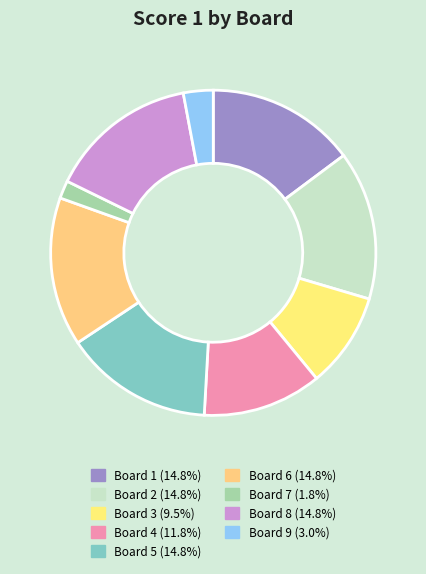

Count the number of slices in the pie.

9